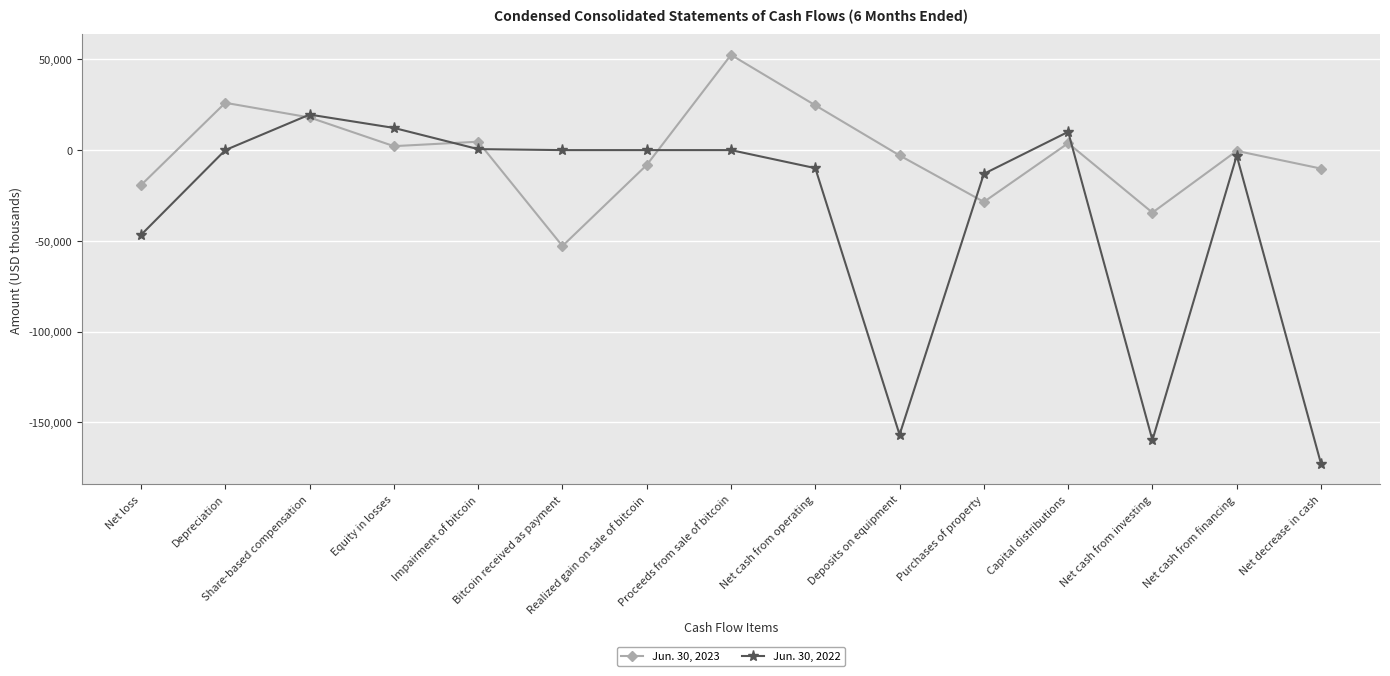

The Jun. 30, 2023 series shows -61737 at Net cash from investing. True or false?

False